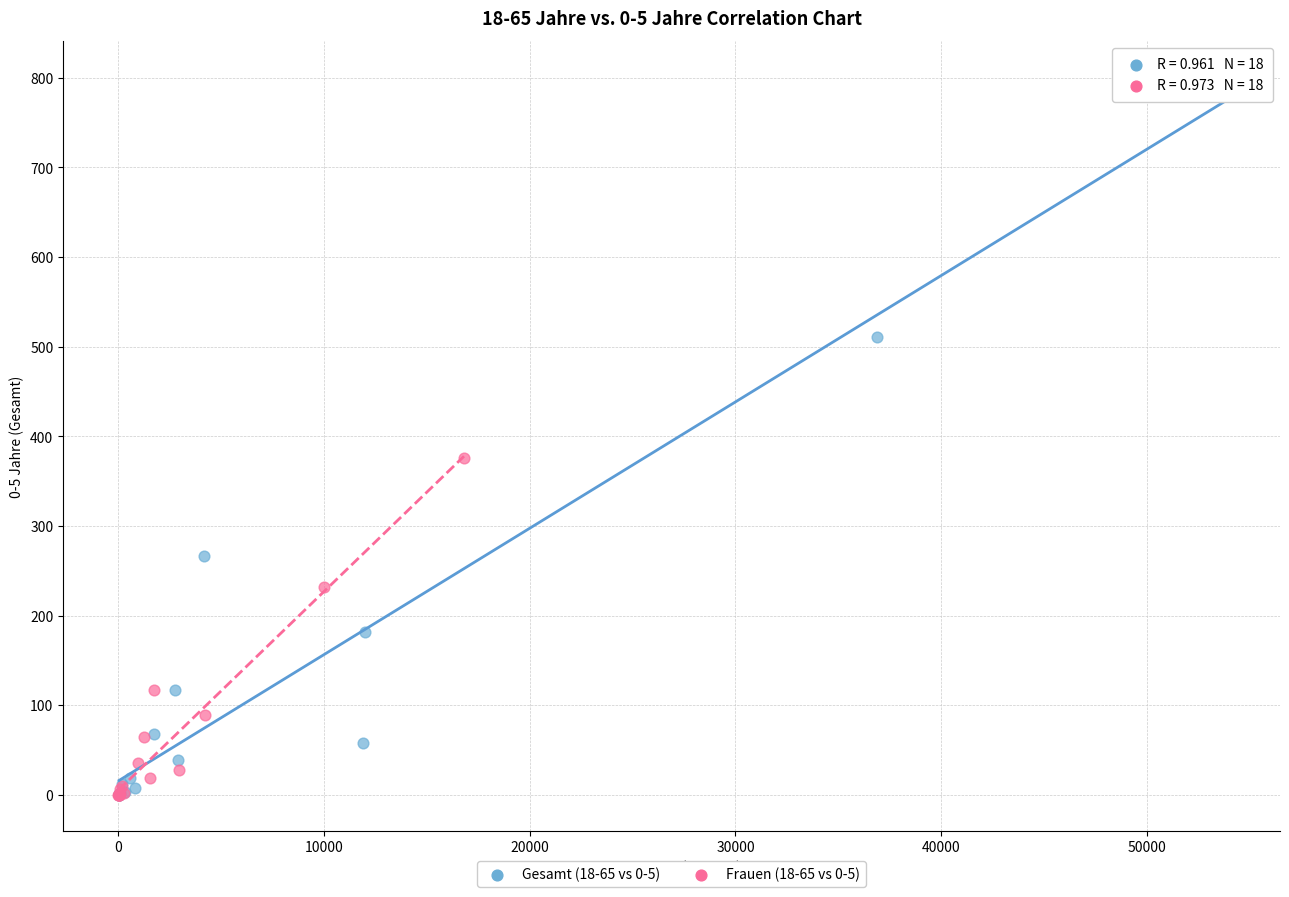

Which series has the largest Y range (max minus min)?

Gesamt (18-65 vs 0-5)